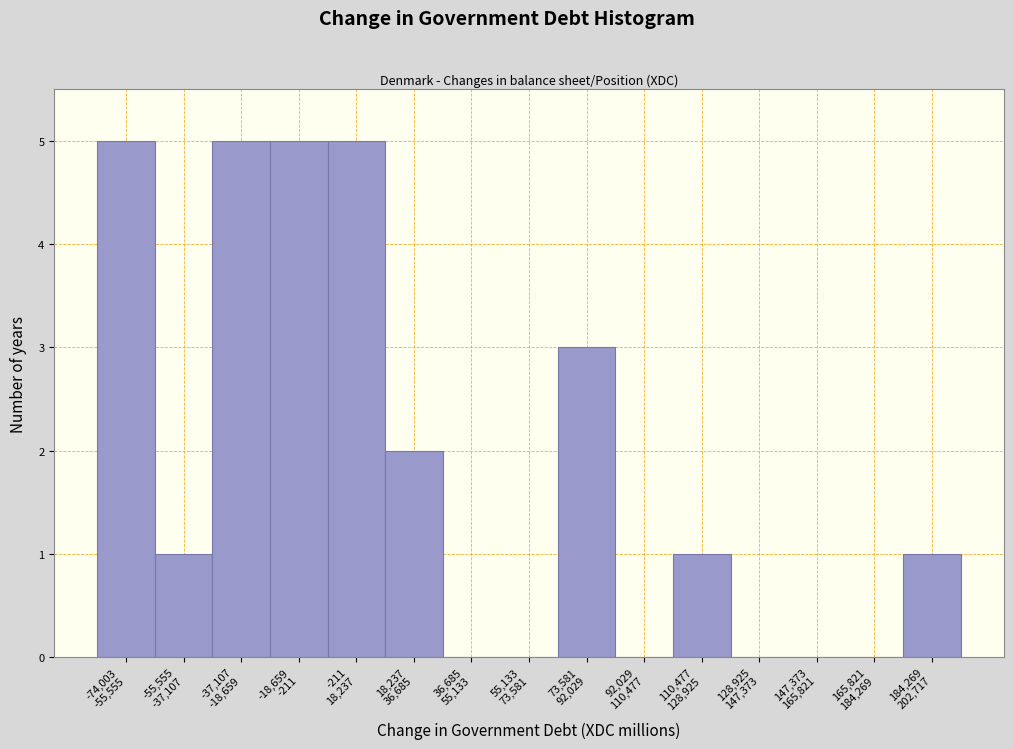

What is the maximum value shown in the chart?

5